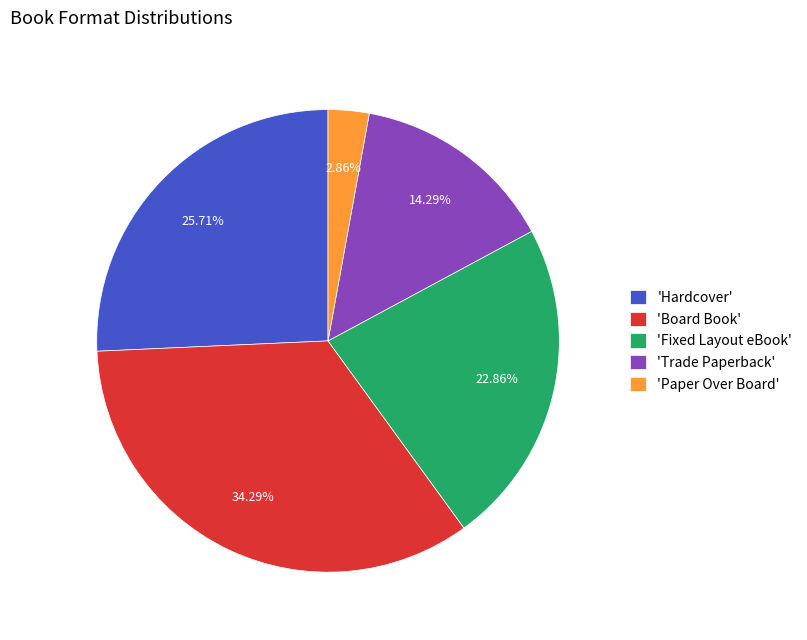

Which has a higher value, 'Hardcover' or 'Fixed Layout eBook'?

'Hardcover'